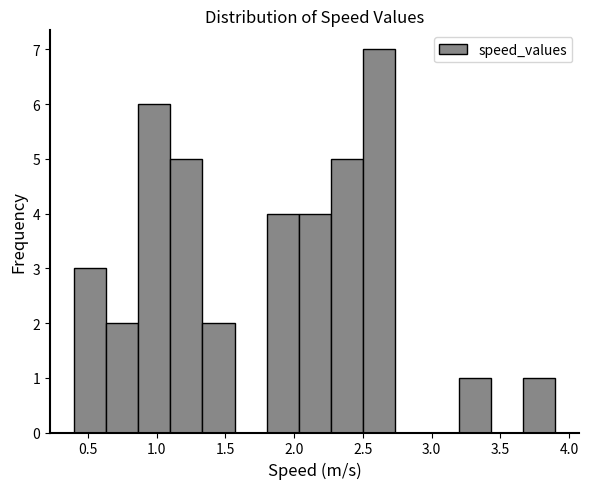

What is the height of the bar covering 0.65 to 0.85 on the x-axis? Neither the bar edges nor the heights are printed on the chart, so give them approximately, as read against the axes.

2